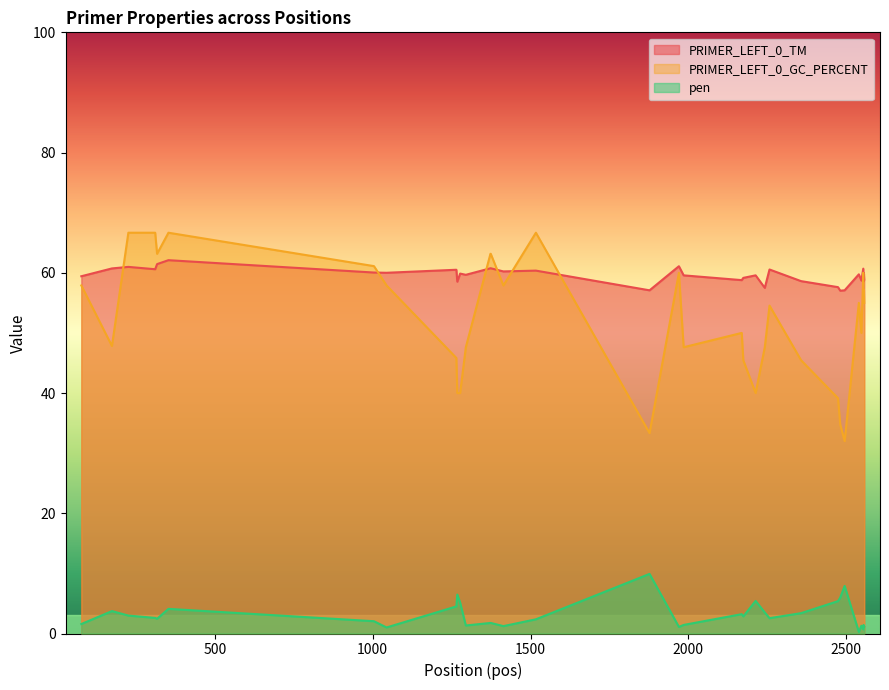

What are all the series names shown in the legend?

PRIMER_LEFT_0_TM, PRIMER_LEFT_0_GC_PERCENT, pen